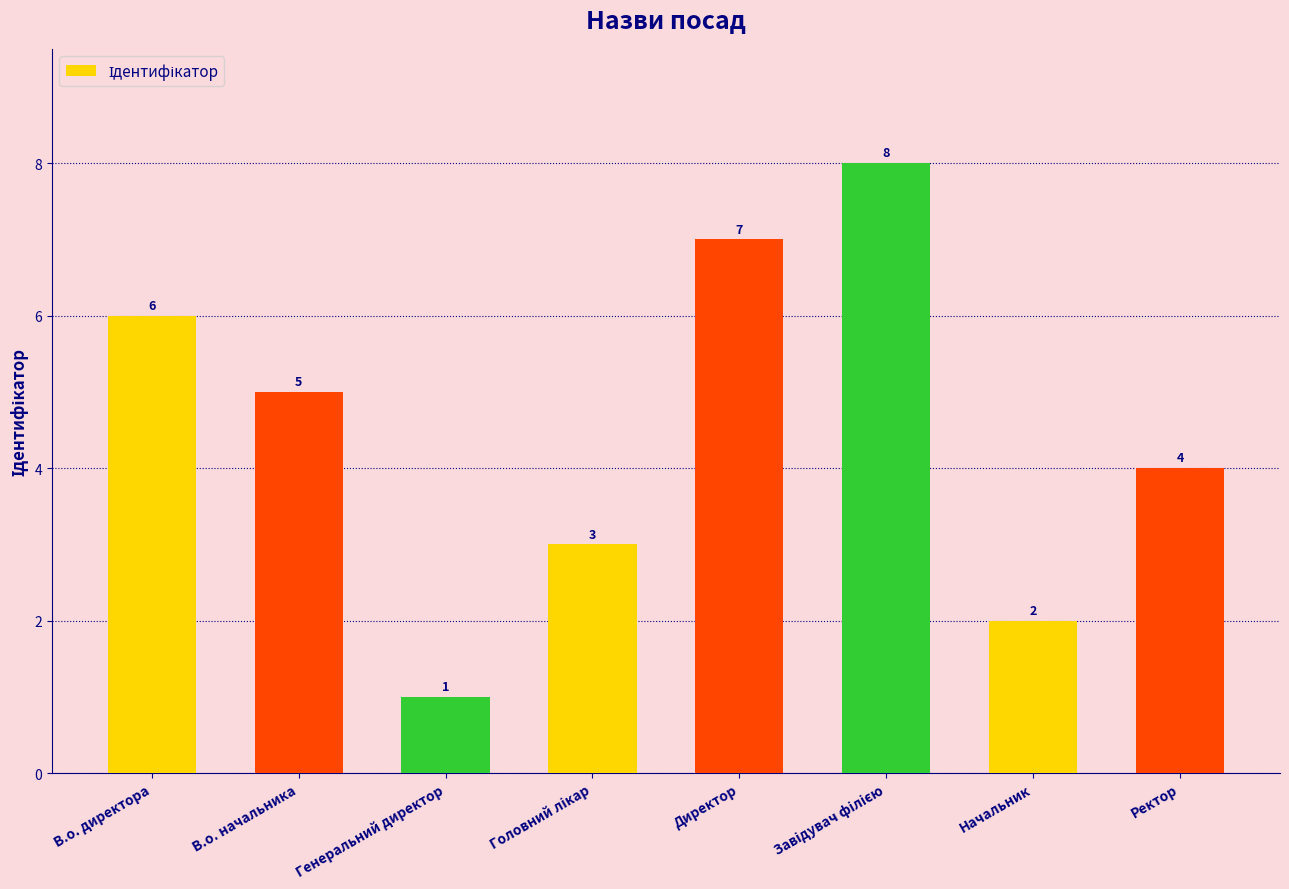

What position from the left is Начальник?

7